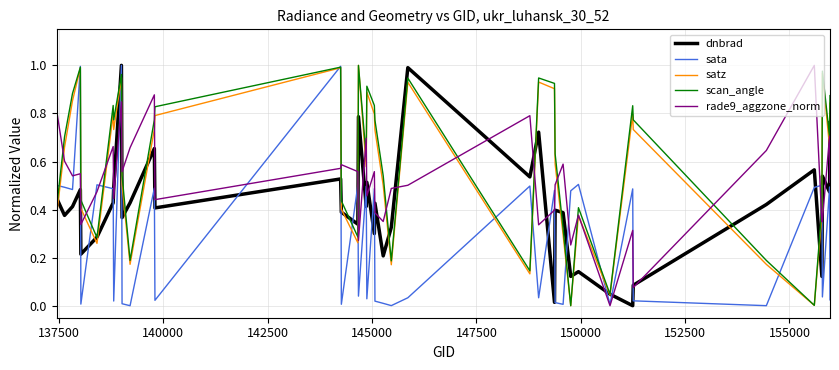

Does the chart have visible grid lines?

Yes